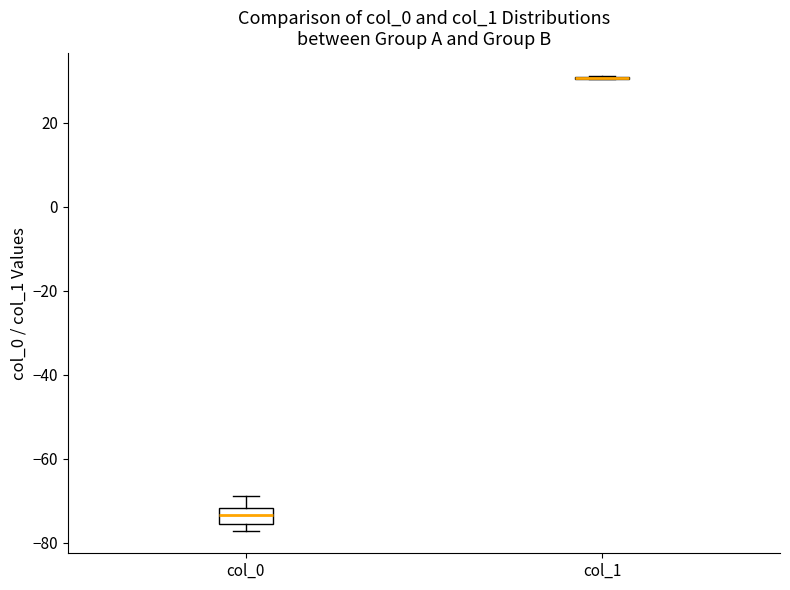

Reading left to right, transcribe this box plot: for each box, give where its median line is, the range the box spans, and where its two whiskers end, as read against the y-axis. The values are not printed on the chart, so give them approximately, as read against the axis.

col_0: median -74, box -76 to -72, whiskers -78 to -68
col_1: box collapsed to a line at 30, whiskers 30 to 32